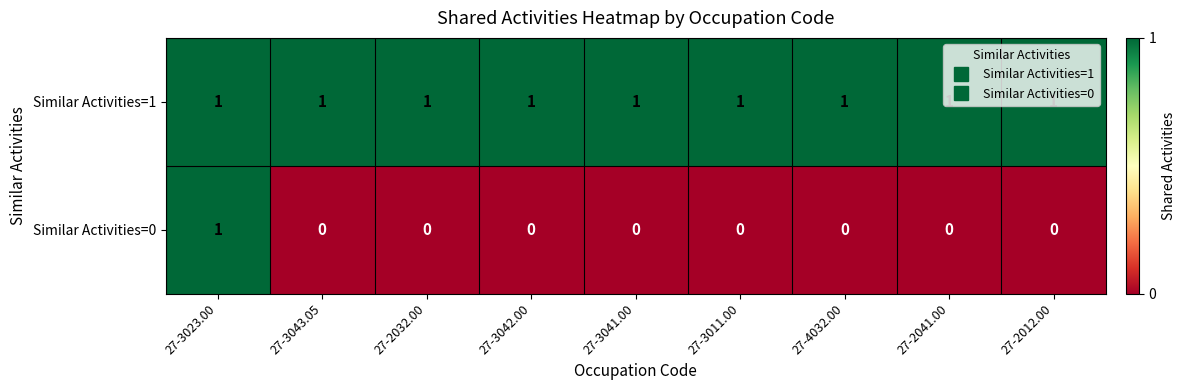

At which label does Similar Activities=0 reach its peak?

27-3023.00